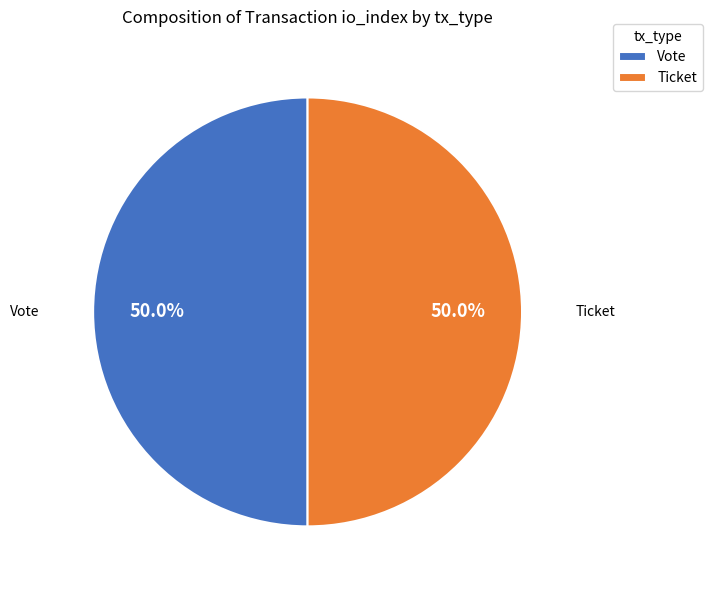

Do Ticket and Vote together represent more than half of the pie?

Yes